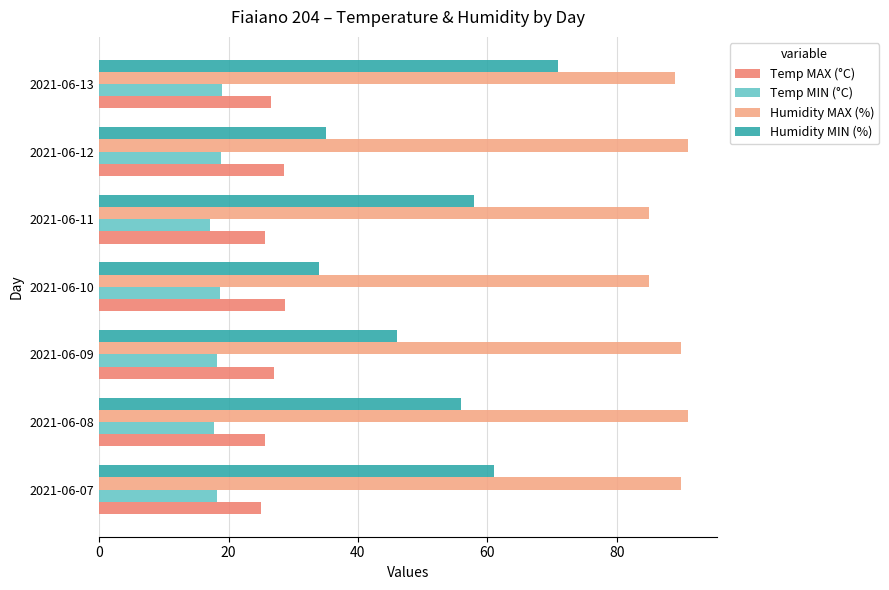

Which series has the largest range (max minus min)?

Humidity MIN (%)